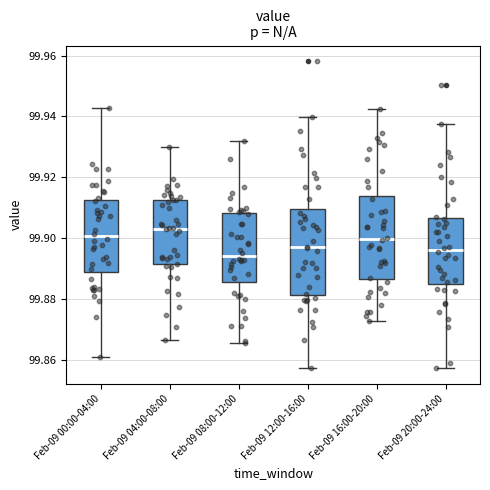

Reading left to right, transcribe this box plot: for each box, give where its median line is, the range the box spans, and where its two whiskers end, as read against the y-axis. The values are not printed on the chart, so give them approximately, as read against the axis.

Feb-09 00:00-04:00: median 99.900, box 99.888 to 99.912, whiskers 99.860 to 99.942
Feb-09 04:00-08:00: median 99.904, box 99.892 to 99.912, whiskers 99.866 to 99.930
Feb-09 08:00-12:00: median 99.894, box 99.886 to 99.908, whiskers 99.866 to 99.932
Feb-09 12:00-16:00: median 99.898, box 99.882 to 99.910, whiskers 99.858 to 99.940
Feb-09 16:00-20:00: median 99.900, box 99.886 to 99.914, whiskers 99.872 to 99.942
Feb-09 20:00-24:00: median 99.896, box 99.884 to 99.906, whiskers 99.858 to 99.938